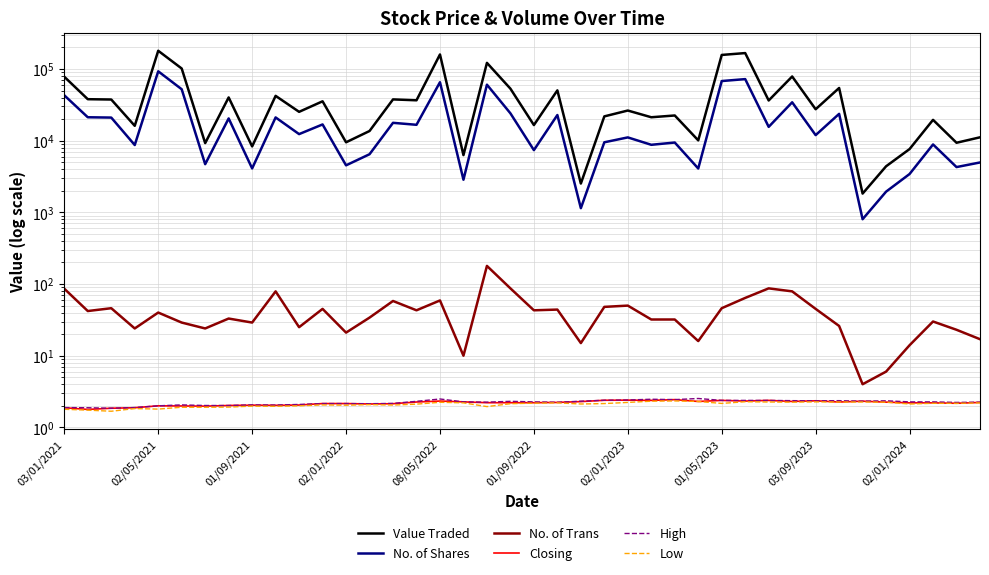

The Value Traded series shows 21214.0 at 25. True or false?

True